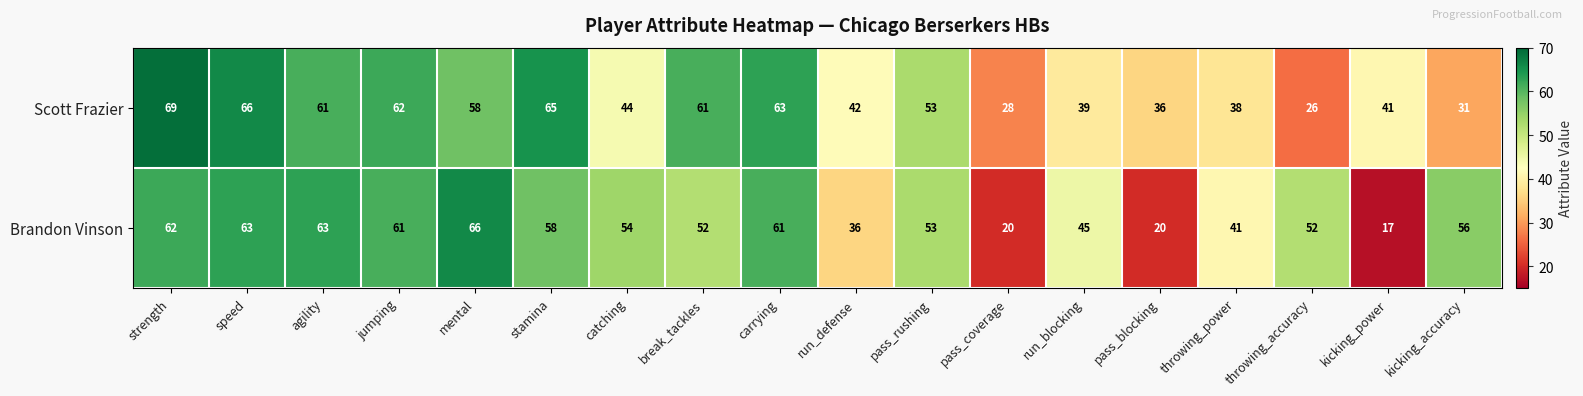

The value of Brandon Vinson at strength is 104. True or false?

False